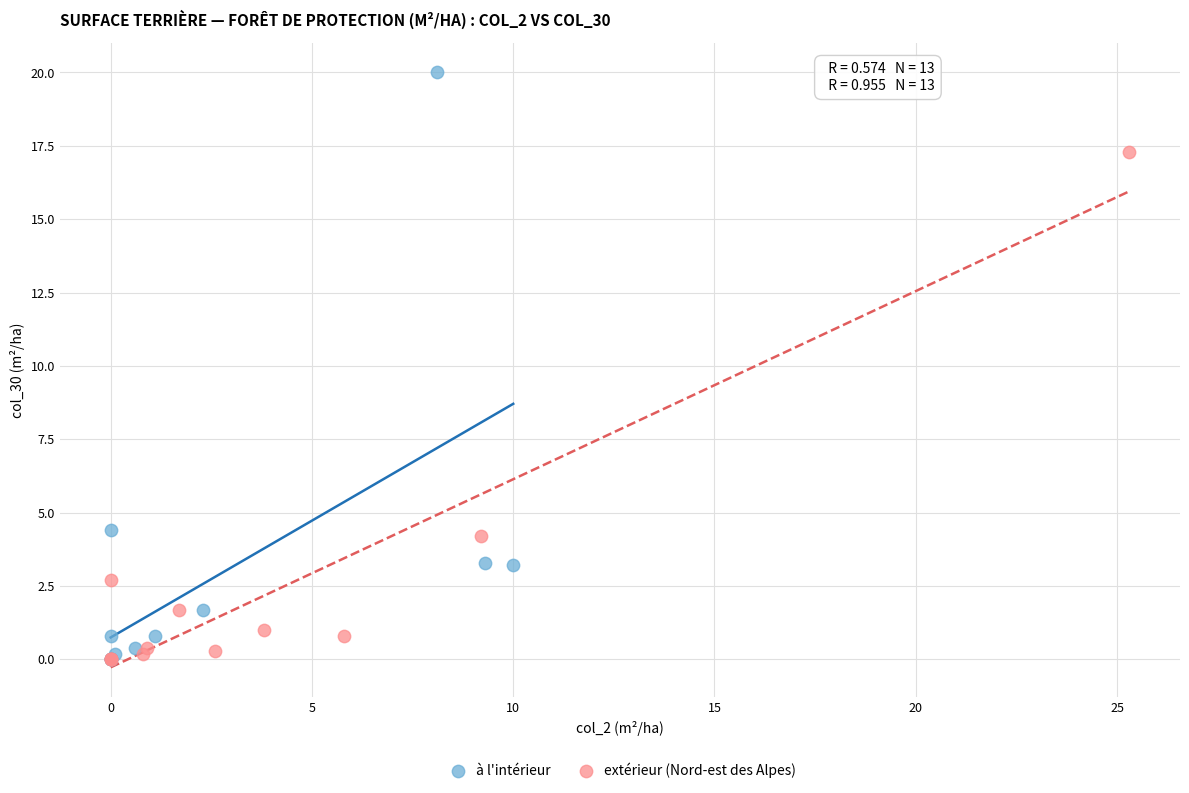

Which series has the largest Y range (max minus min)?

à l'intérieur